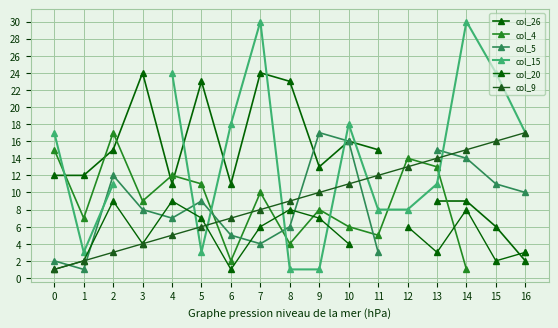

Count the number of categories in the chart.

17